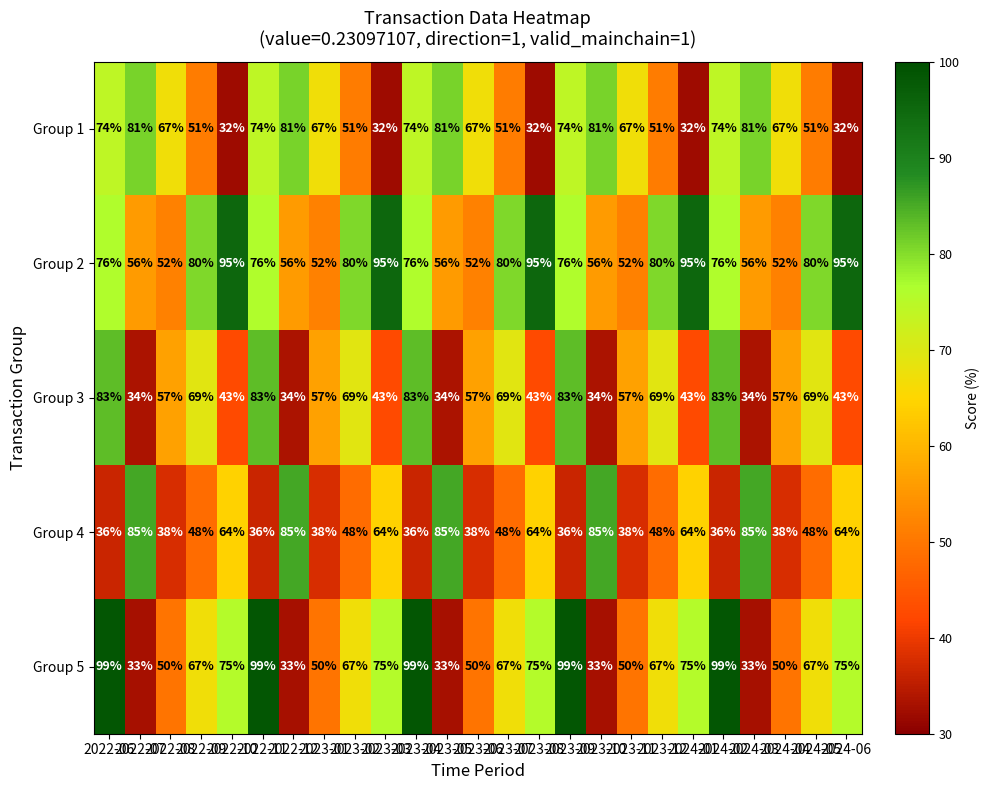

What is the greatest value displayed?

99